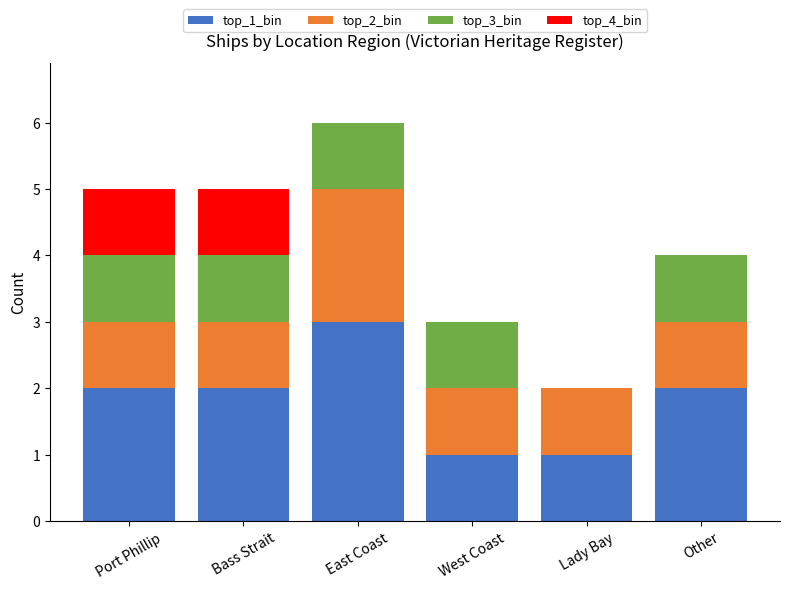

Reading right to left, list the values for the top_1_bin series.

Other=2	Lady Bay=1	West Coast=1	East Coast=3	Bass Strait=2	Port Phillip=2